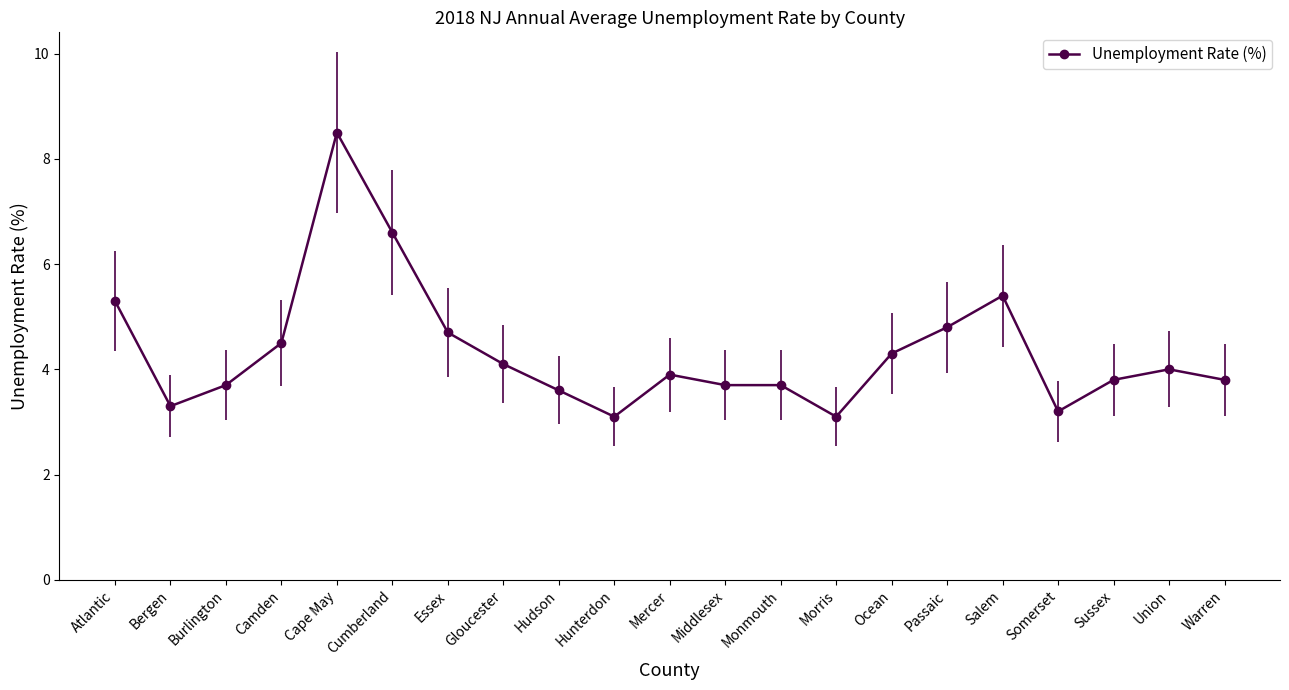

The value at Hudson is 1.0. True or false?

False